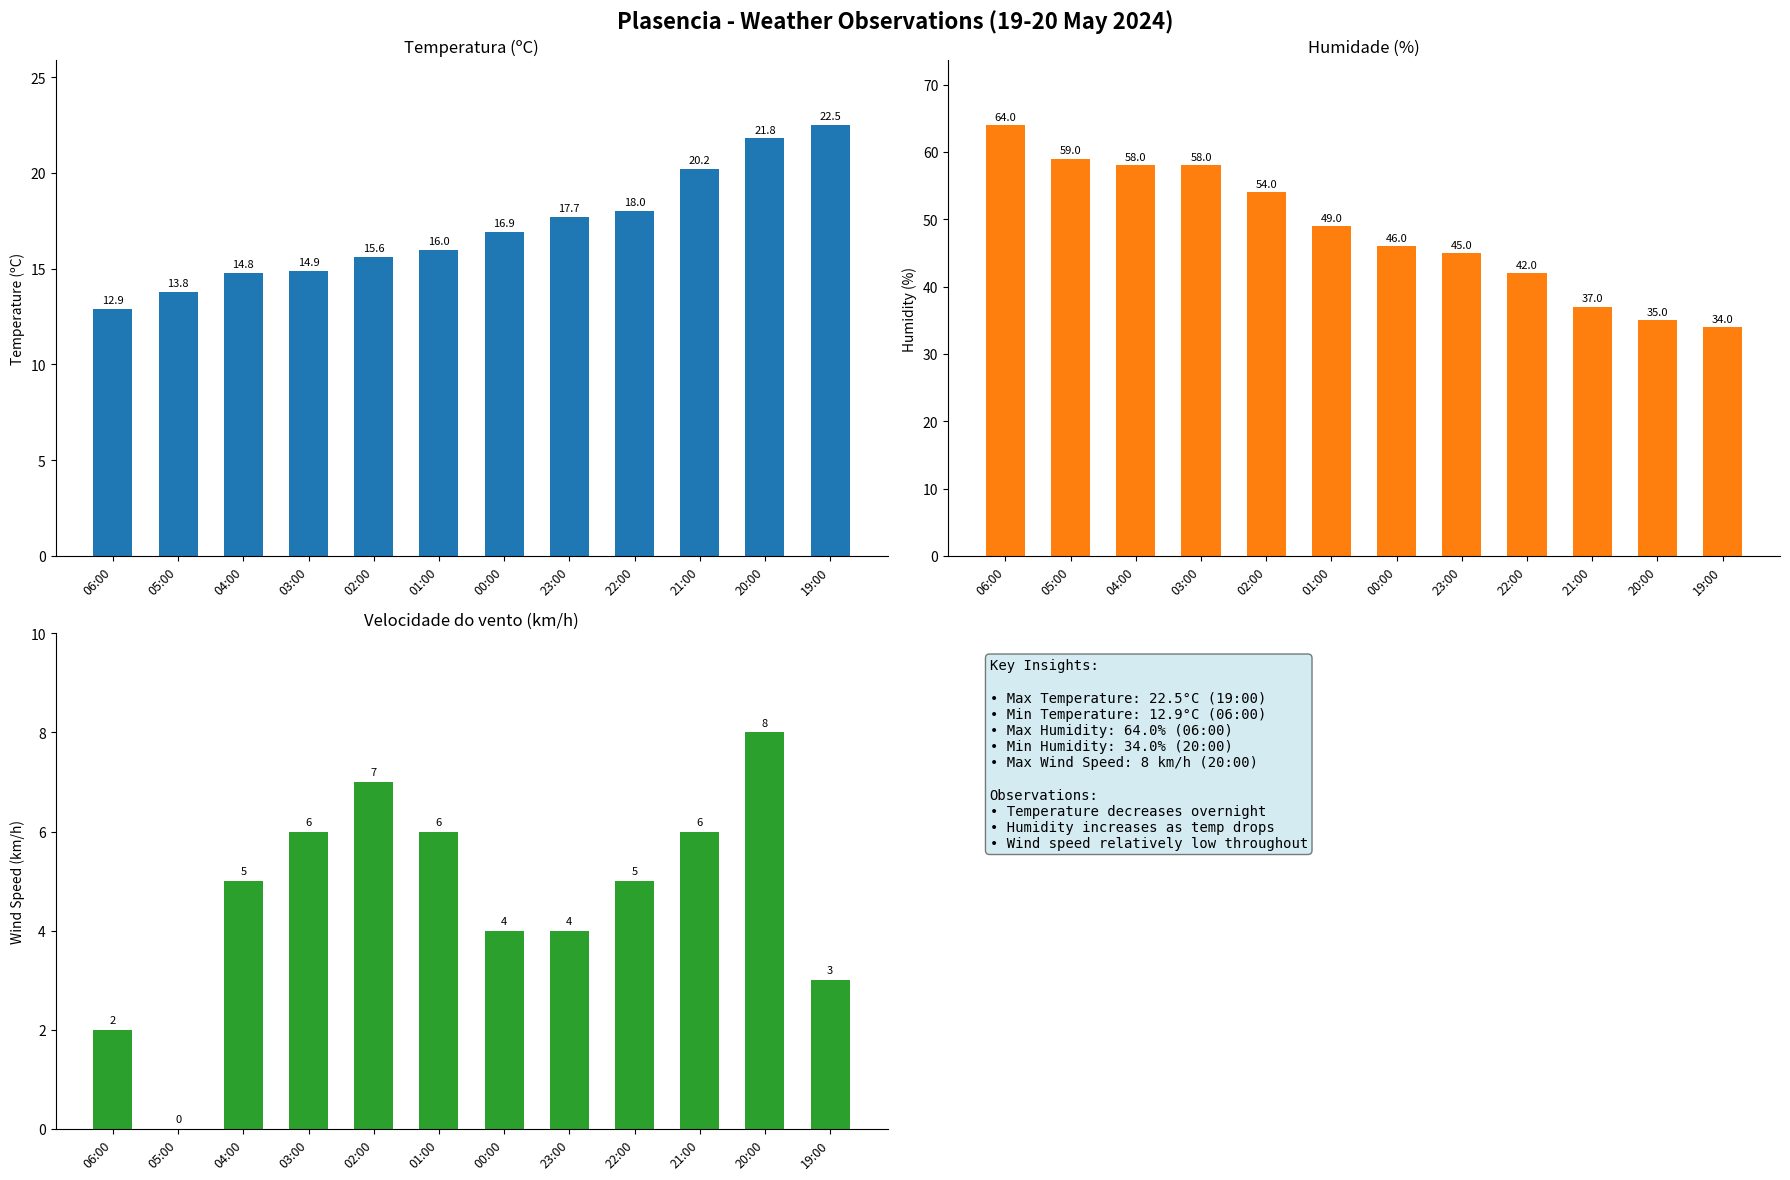

Which series has the largest range (max minus min)?

Humidade (%)